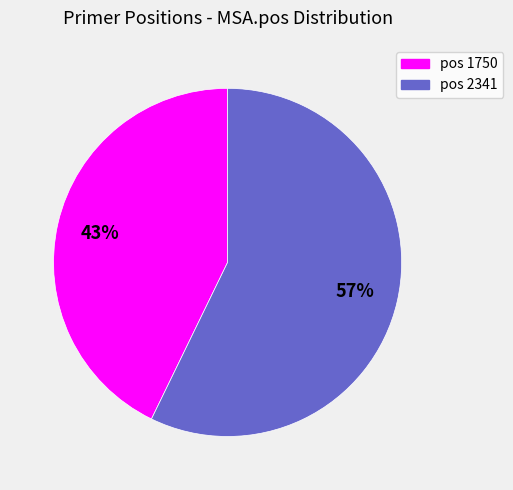

Combined, do pos 1750 and pos 2341 account for over 50%?

Yes